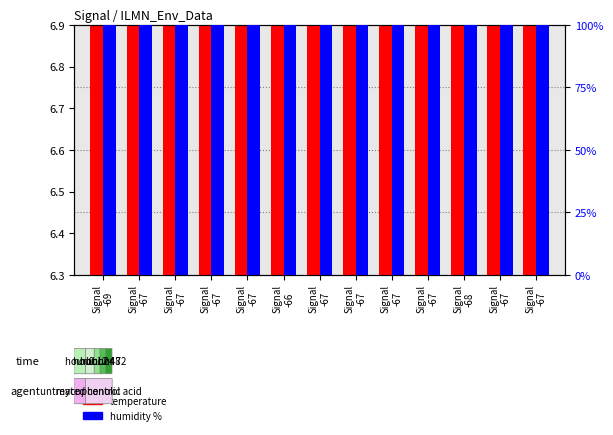

True or false: temperature has a value of 7.1 at Signal
-66.

True